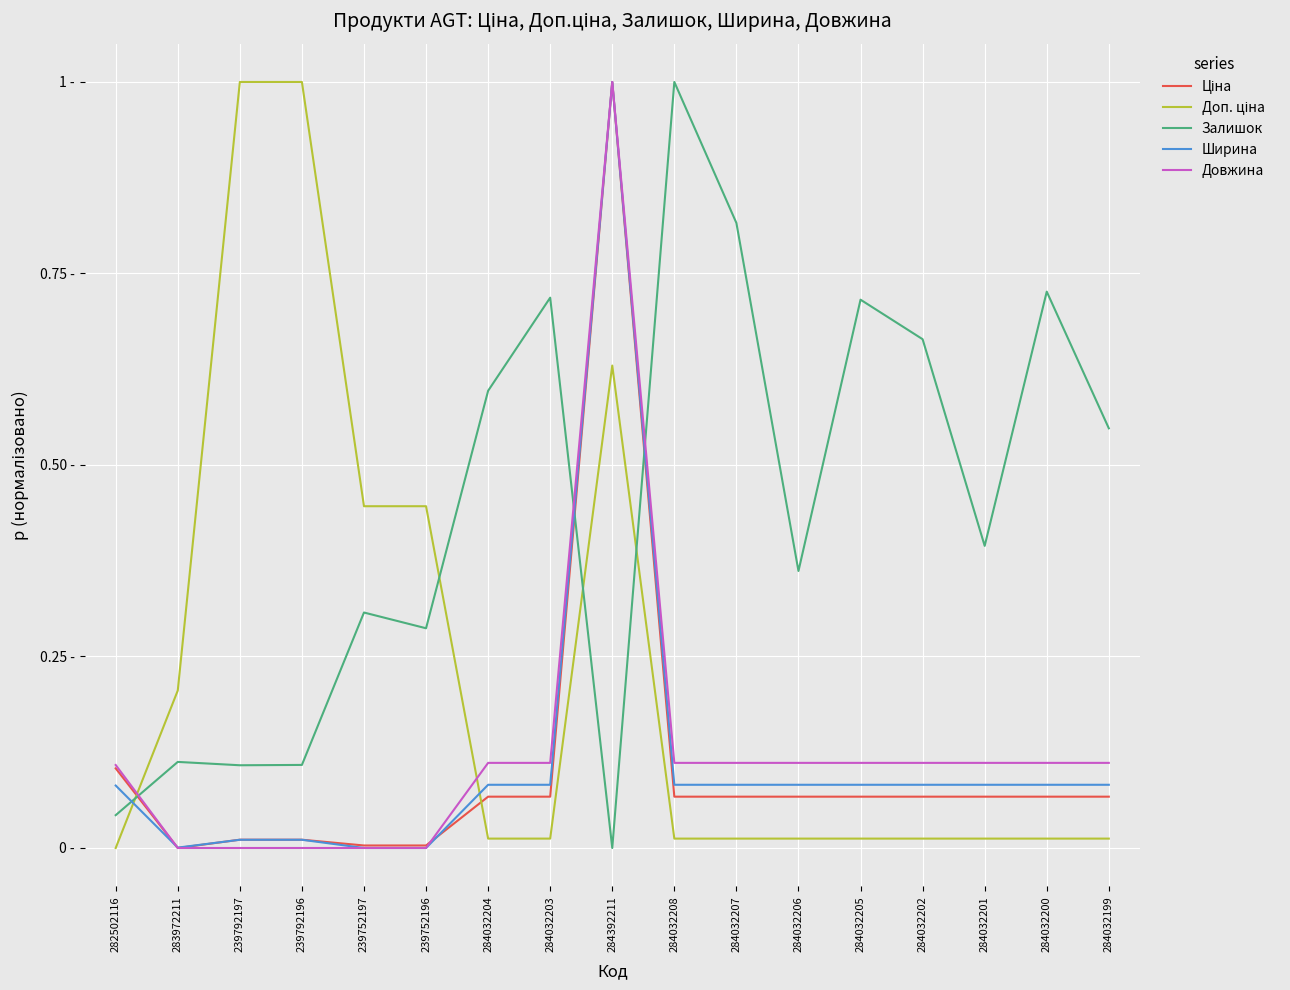

What is the spread (max minus min) of values at 239752196?

0.4